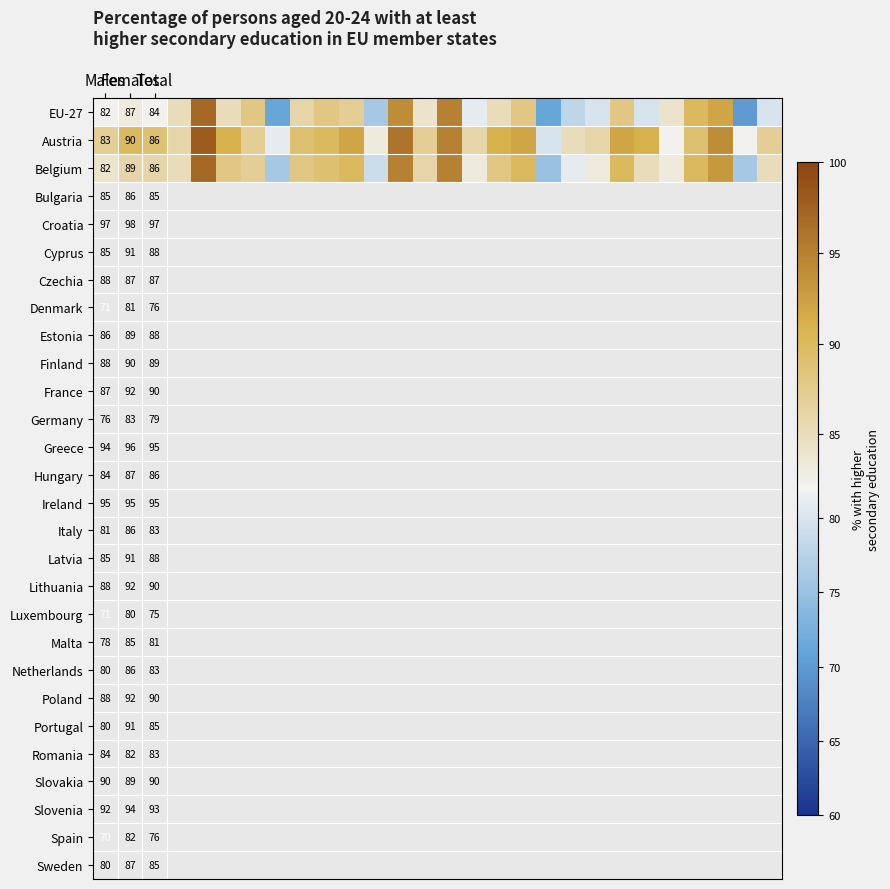

What is the total value across all series at 20?

249